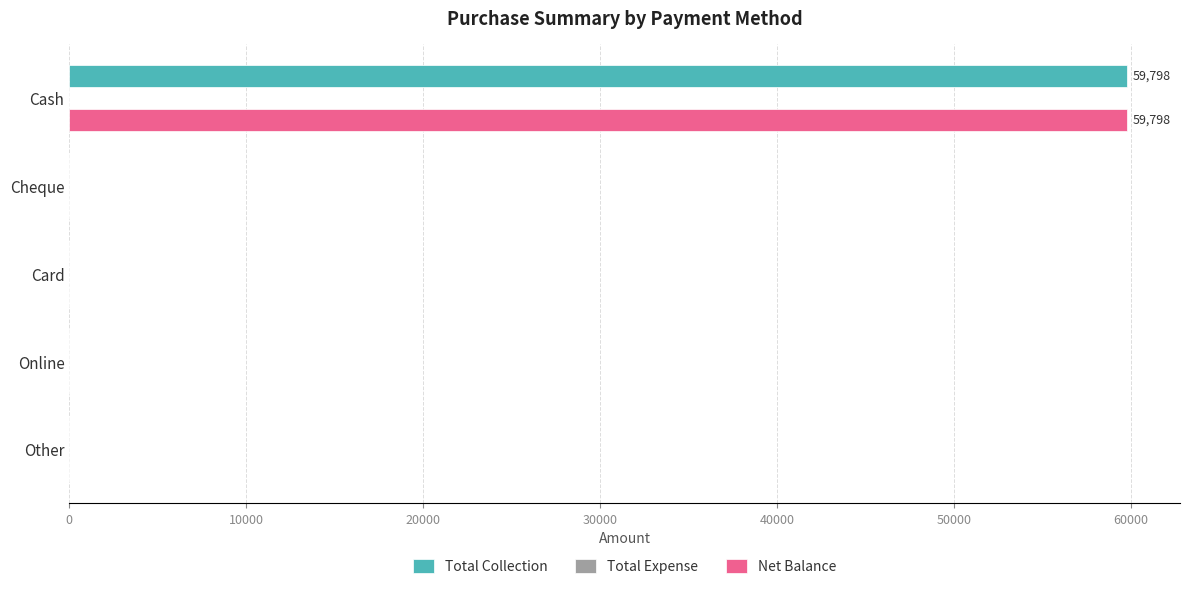

How many series are shown in this chart?

2